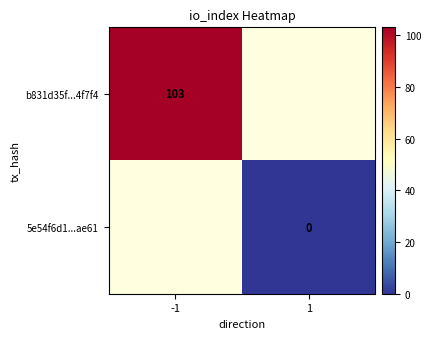

Is it true that b831d35f...4f7f4 equals 103 at -1?

True